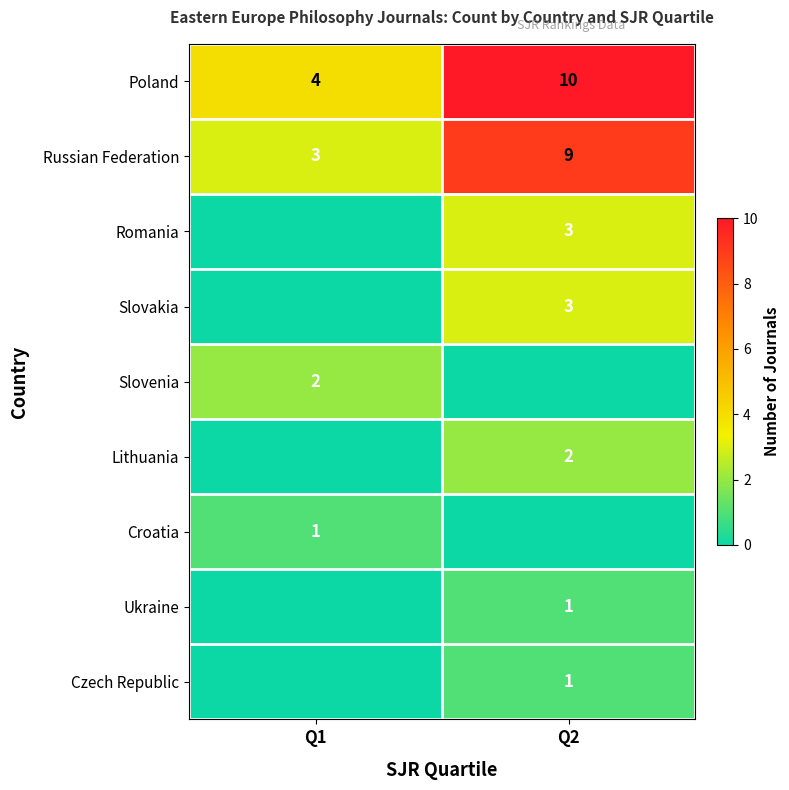

Is it true that Russian Federation equals 1 at Q1?

False